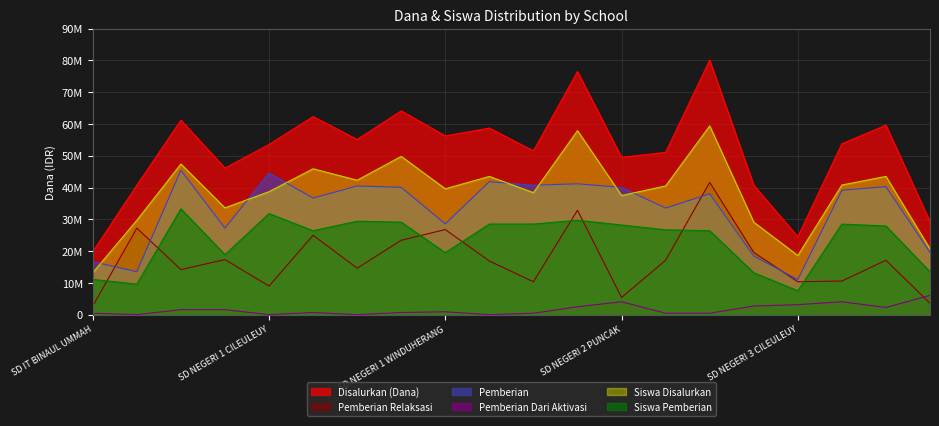

True or false: Siswa Disalurkan and Disalurkan (Dana) intersect in this chart.

False